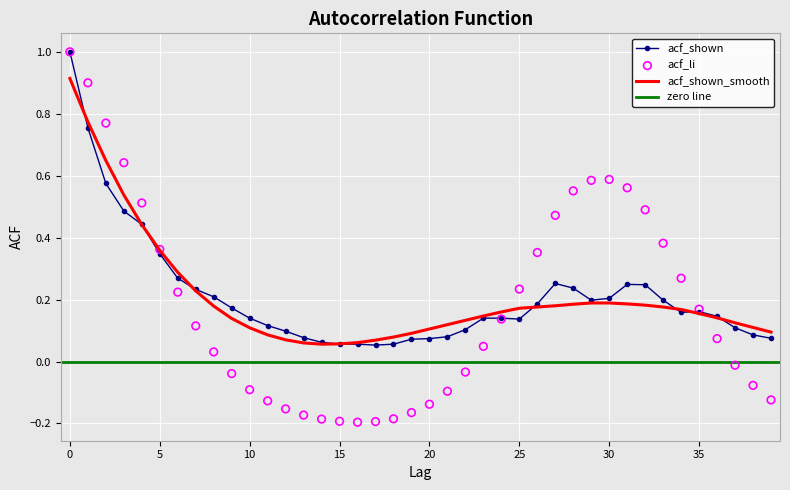

At how many categories does at least one series exceed 0?

40